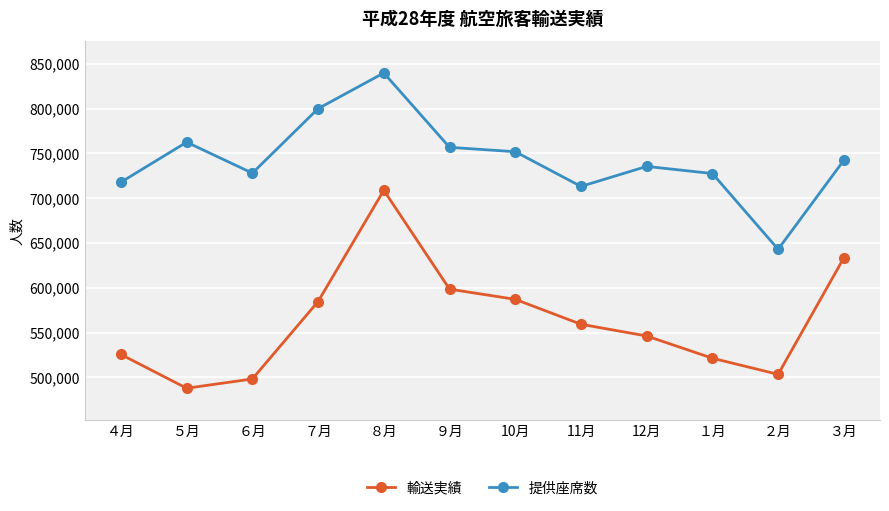

Which series has the widest spread of values?

輸送実績